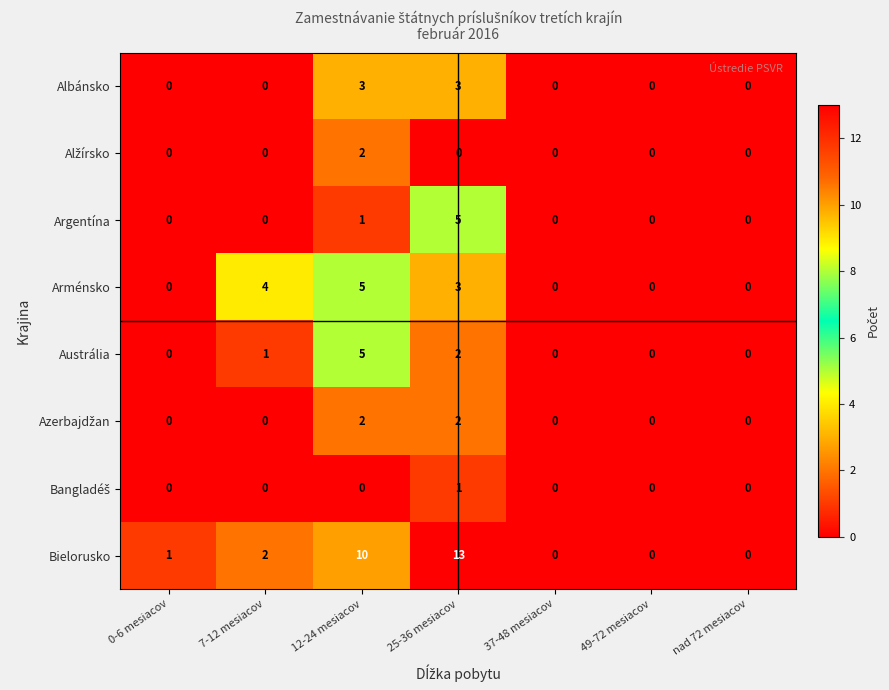

Is the value of Austrália at 25-36 mesiacov greater than the value of Argentína at 0-6 mesiacov?

Yes